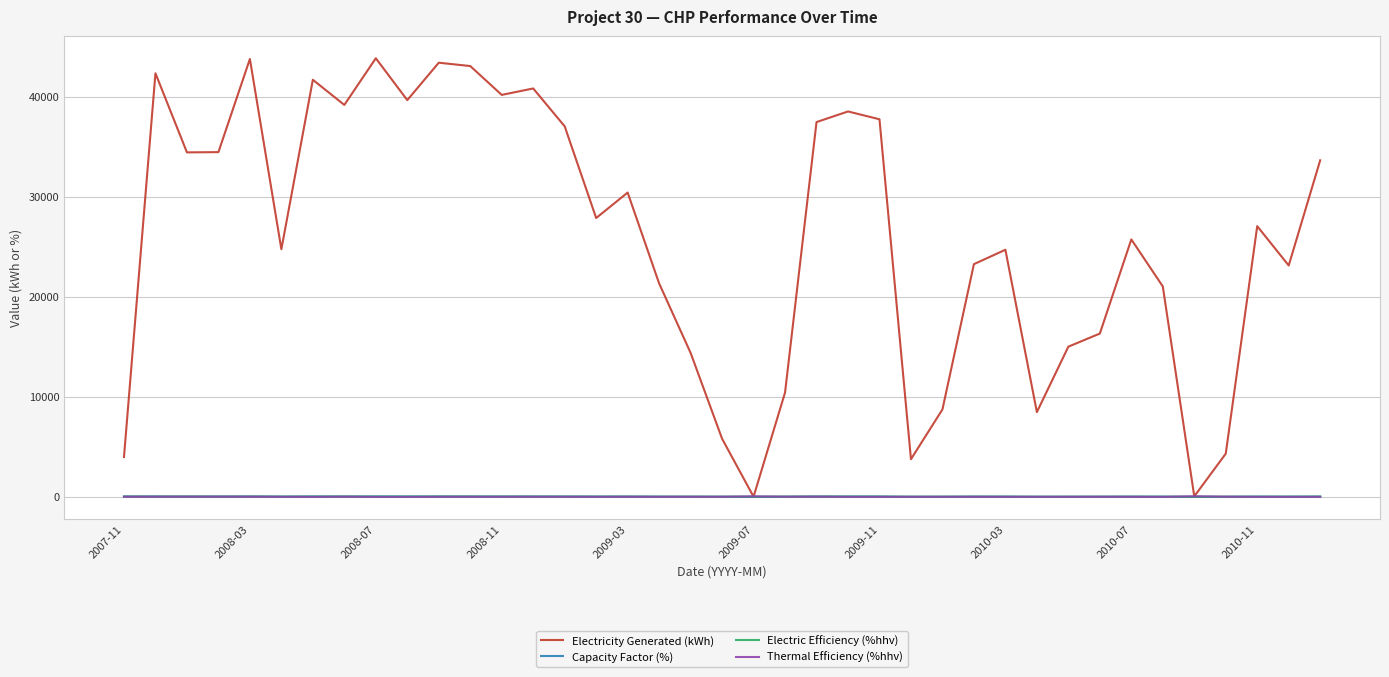

Which series has the largest total across all categories?

Electricity Generated (kWh)